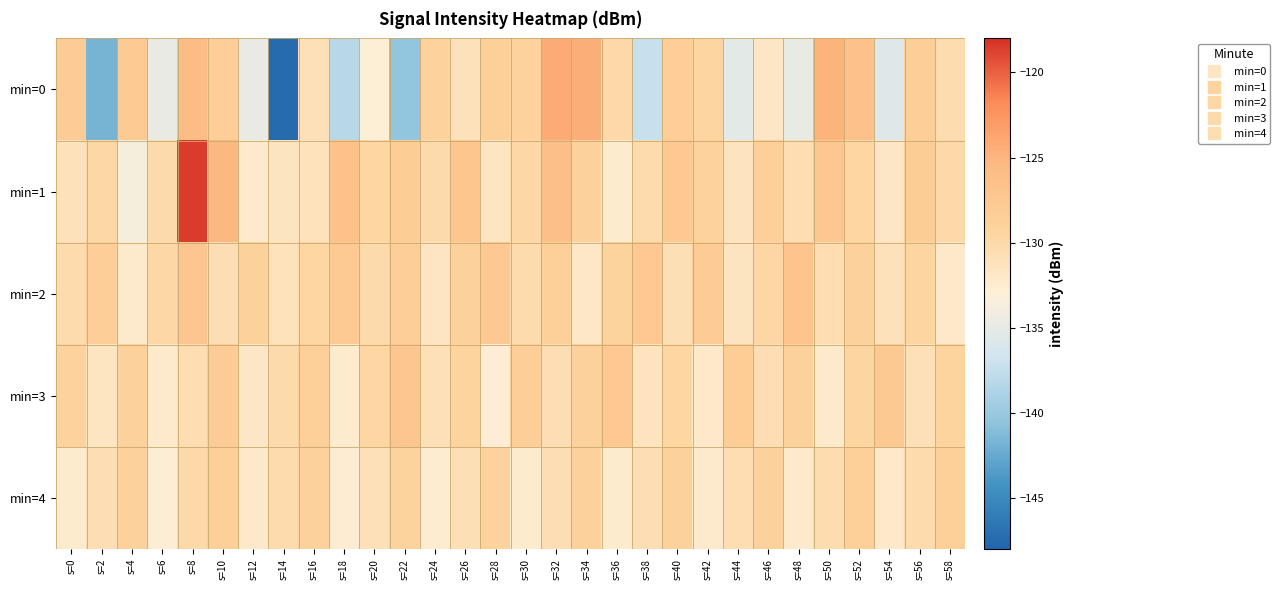

How many series are shown in this chart?

5